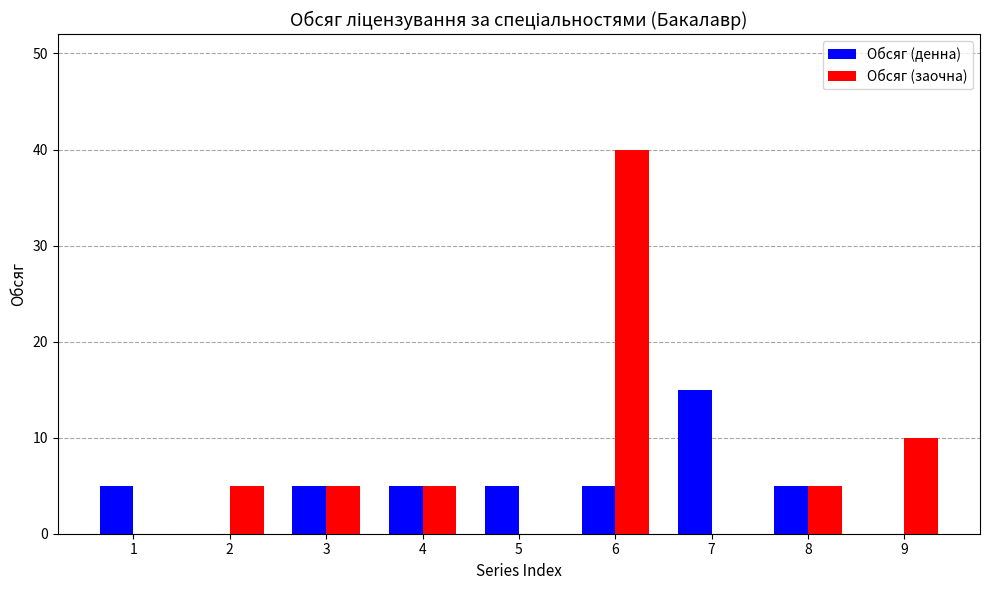

The value of Обсяг (заочна) at 9 is 10. True or false?

True